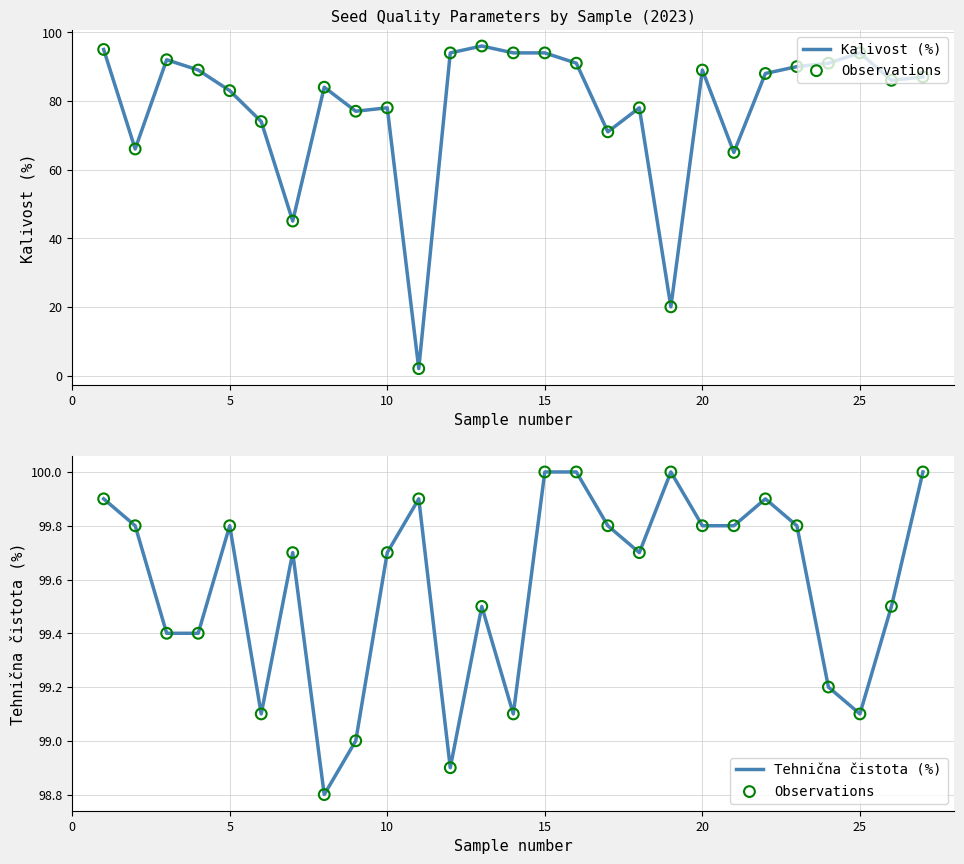

Which series has the largest total across all categories?

Observations